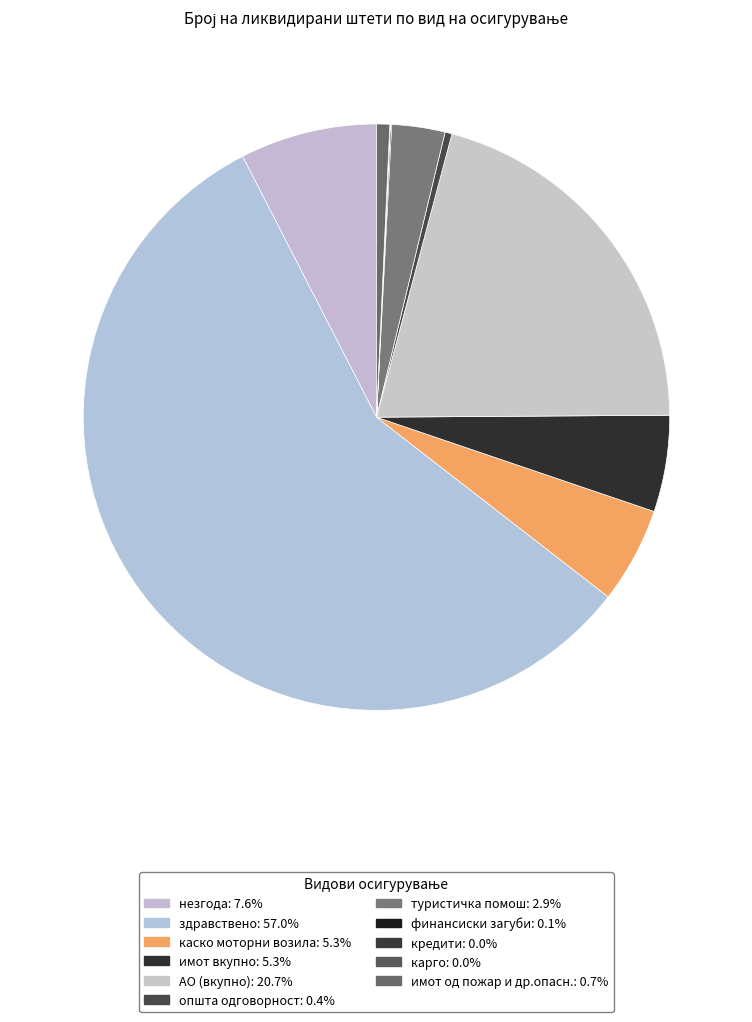

Is there any slice that represents more than half of the pie?

Yes